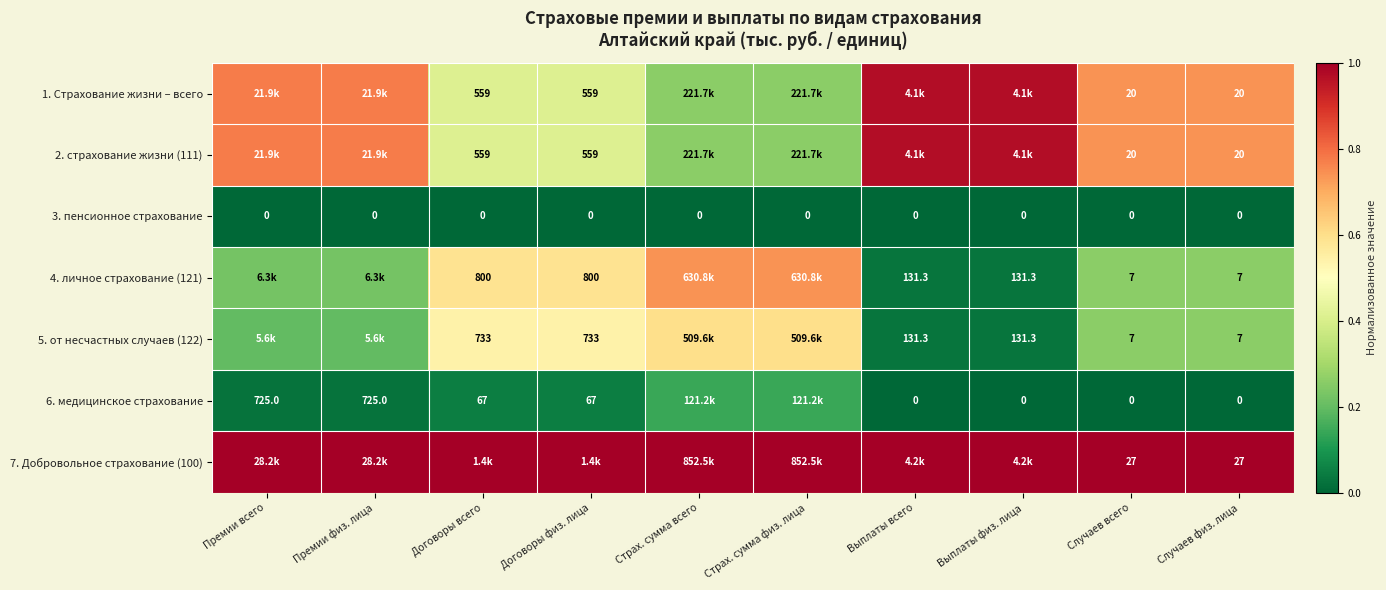

Is the value of 3. пенсионное страхование at Страх. сумма физ. лица greater than the value of 5. от несчастных случаев (122) at Договоры физ. лица?

No